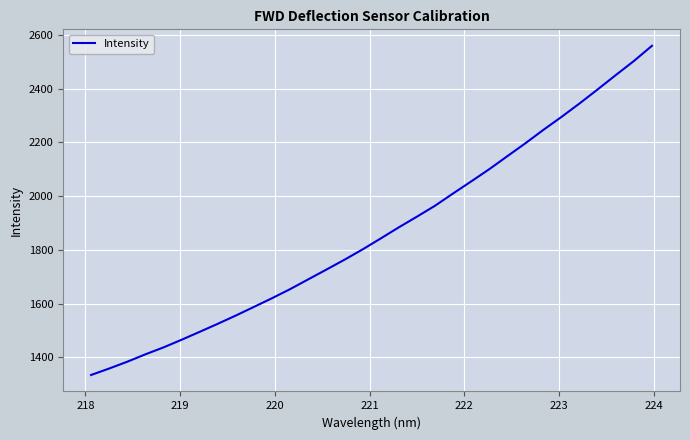

What is the greatest value displayed?

2559.5